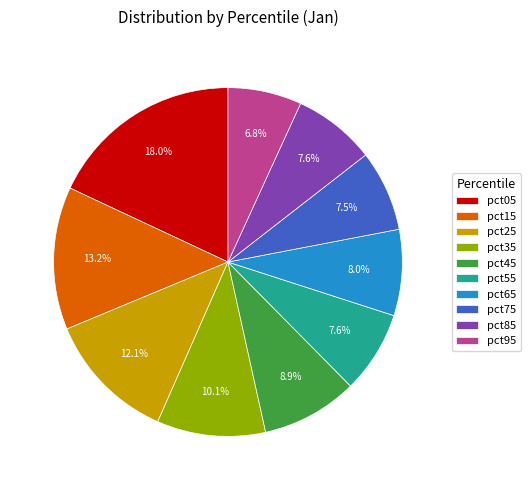

Which has a higher value, pct45 or pct55?

pct45